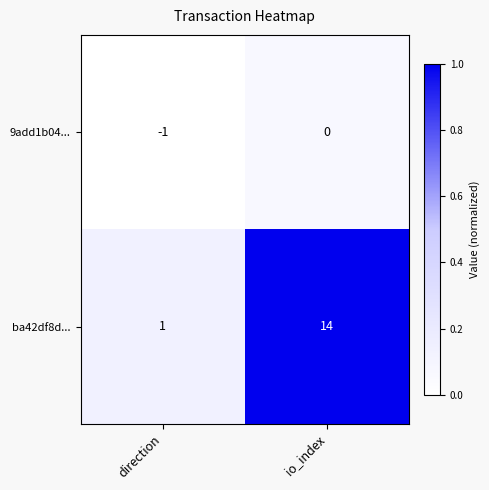

Which category has the lowest value across all series?

direction